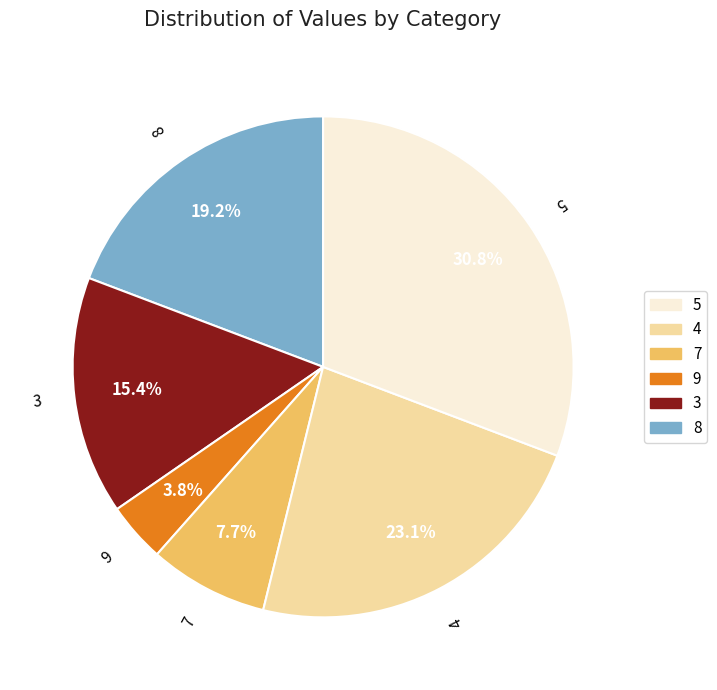

Does any single category account for the majority?

No